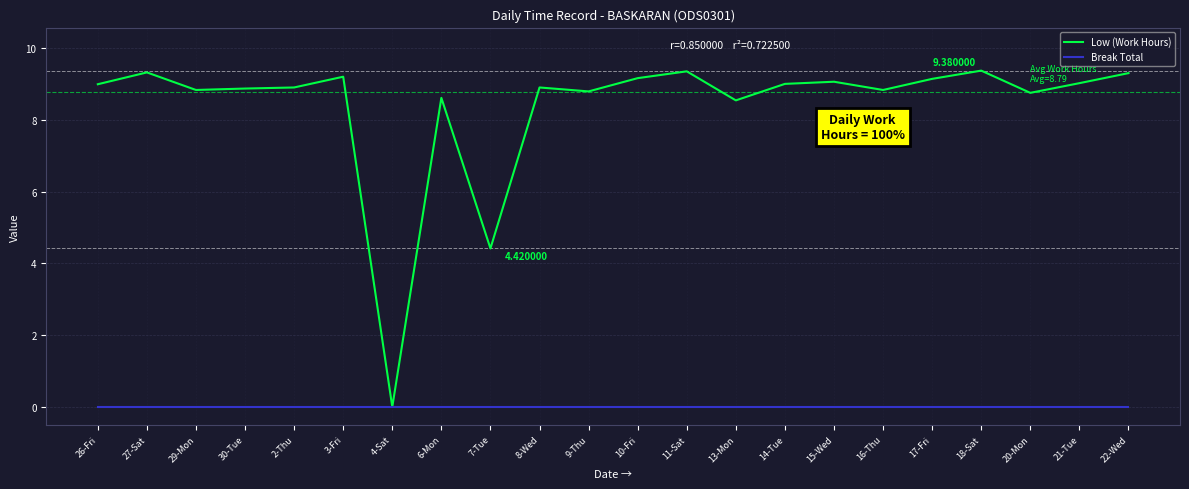

What is the spread (max minus min) of values at 7-Tue?

4.4